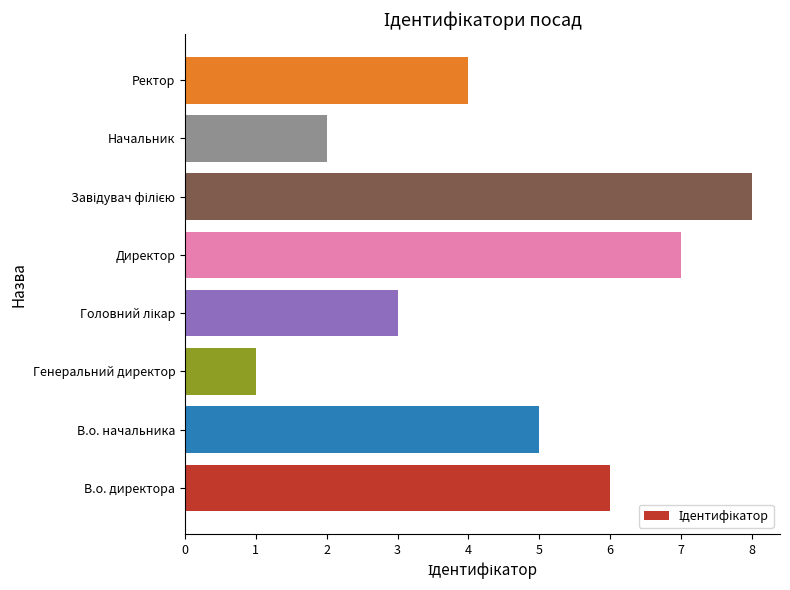

The chart shows a value of 1 at Генеральний директор. True or false?

True